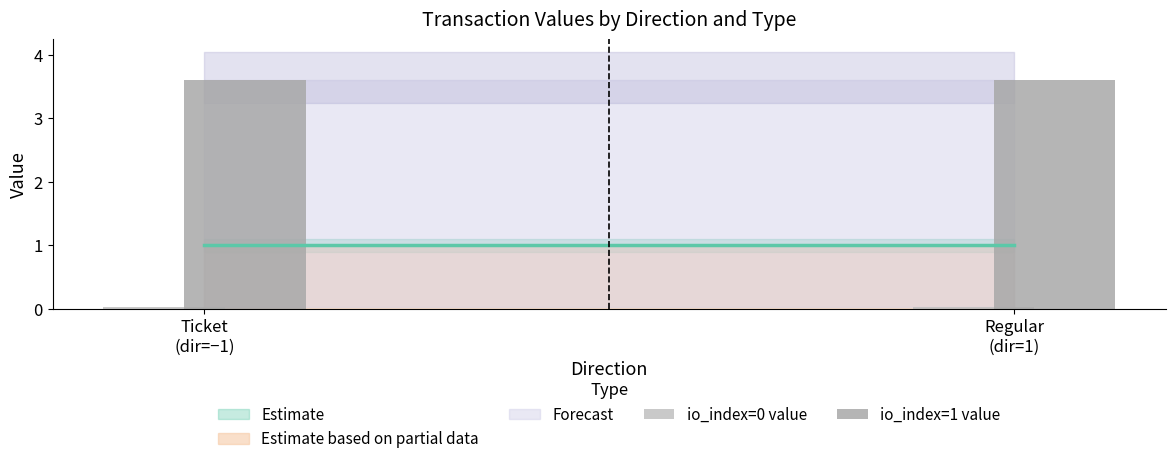

What is the lowest value of the io_index=1 value series?

3.6